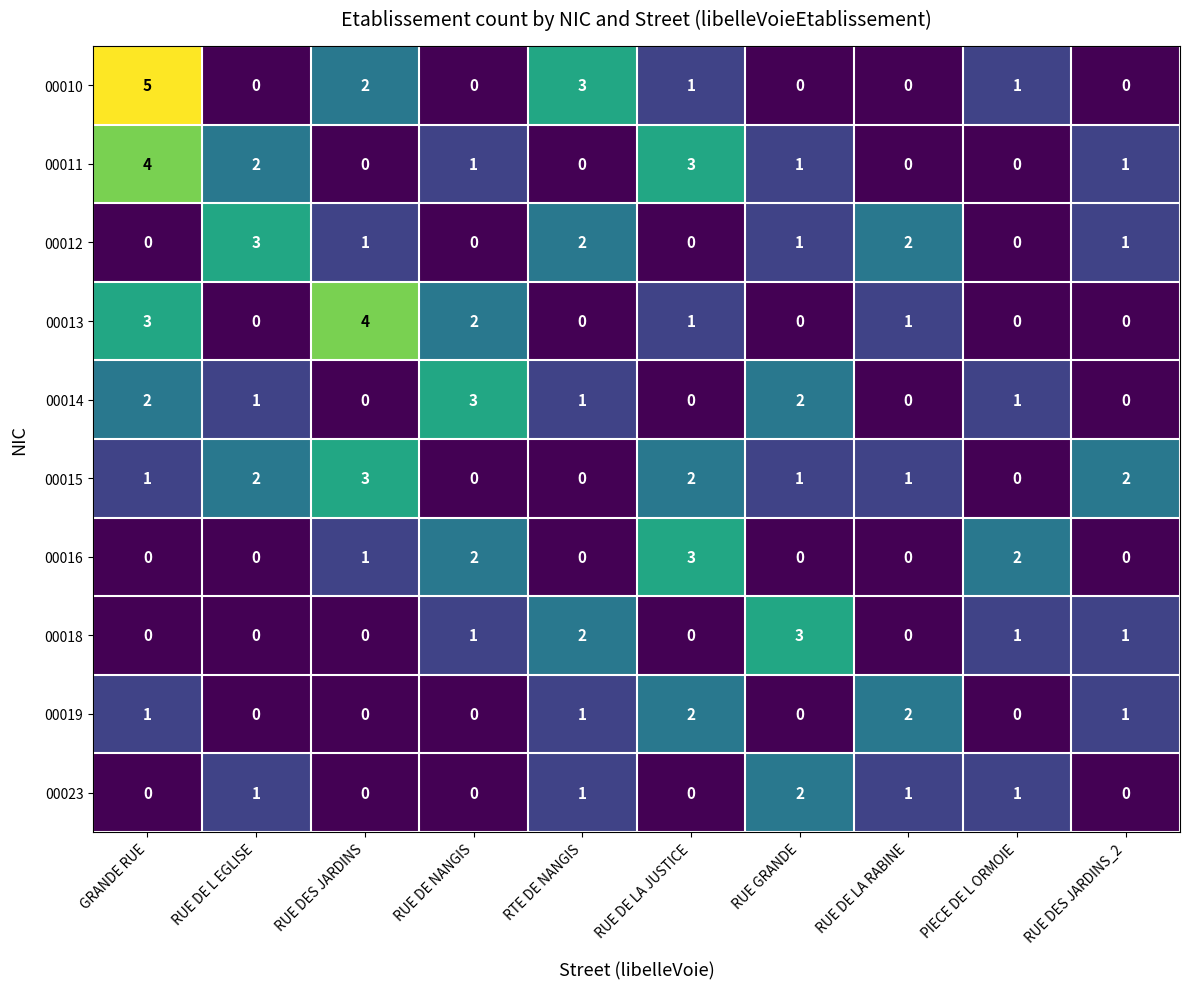

Count the number of data series in this chart.

10